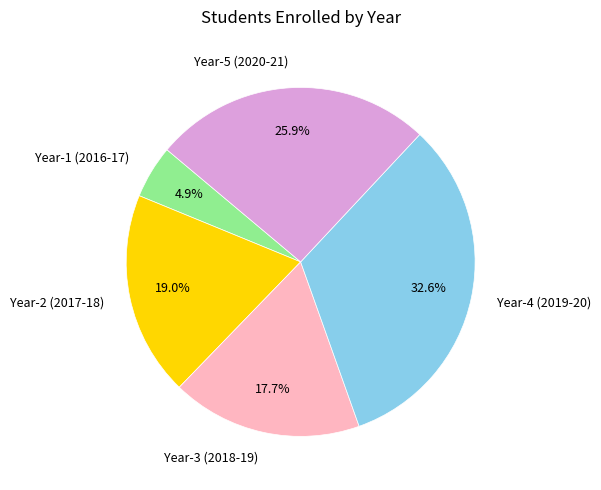

Which slice is the smallest?

Year-1 (2016-17)